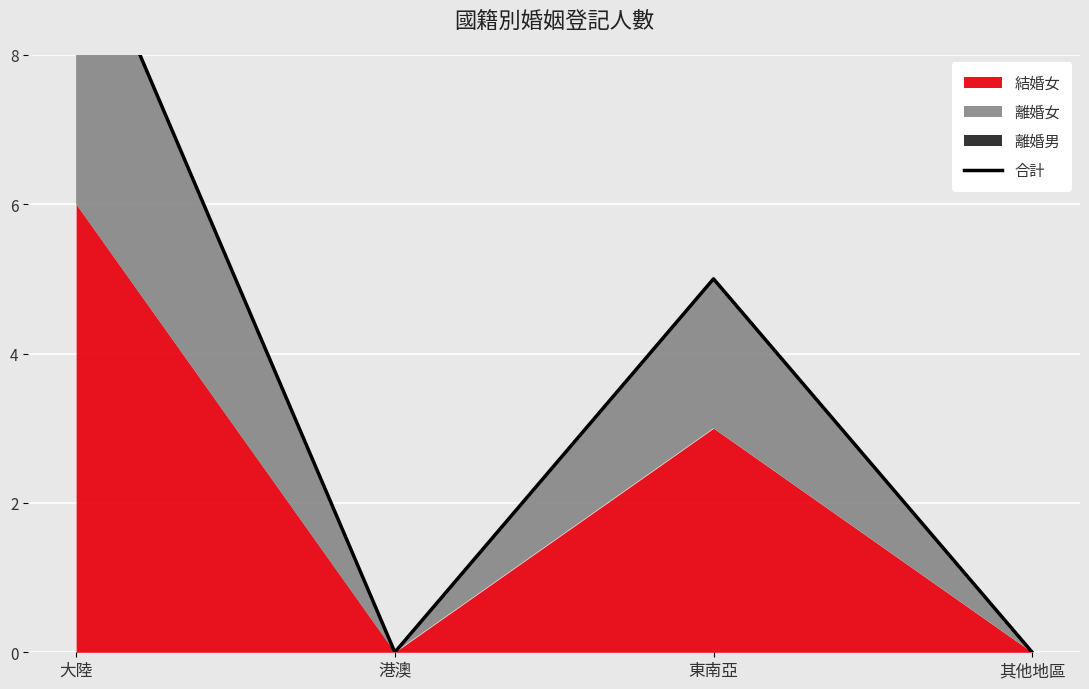

How many points are higher than both their immediate neighbors (excluding endpoints)?

1